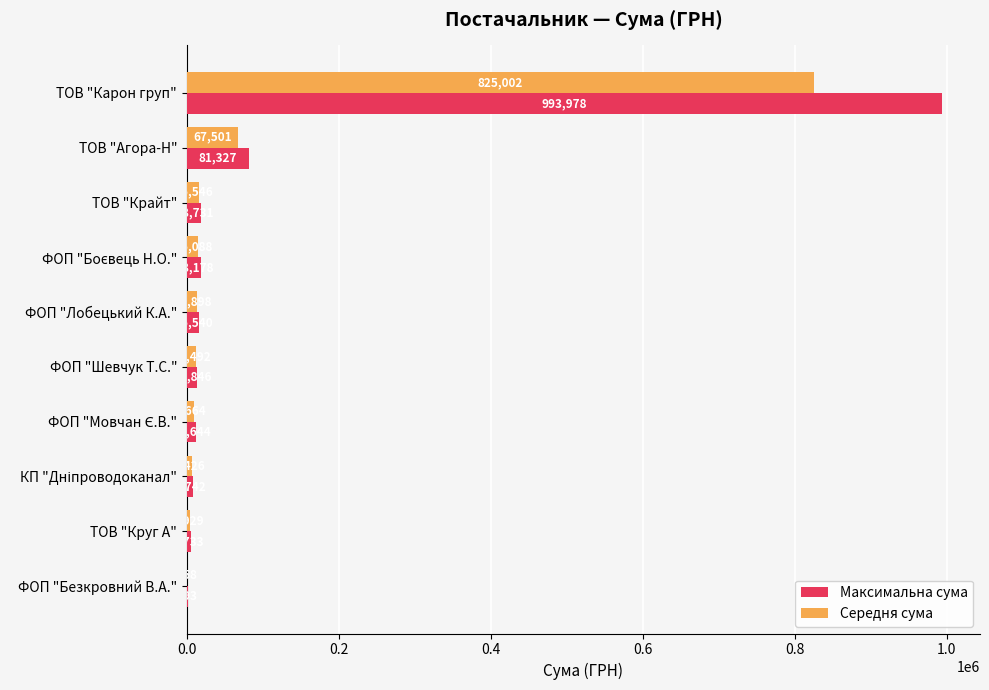

At which label is Середня сума closest to 412830?

ТОВ "Агора-Н"